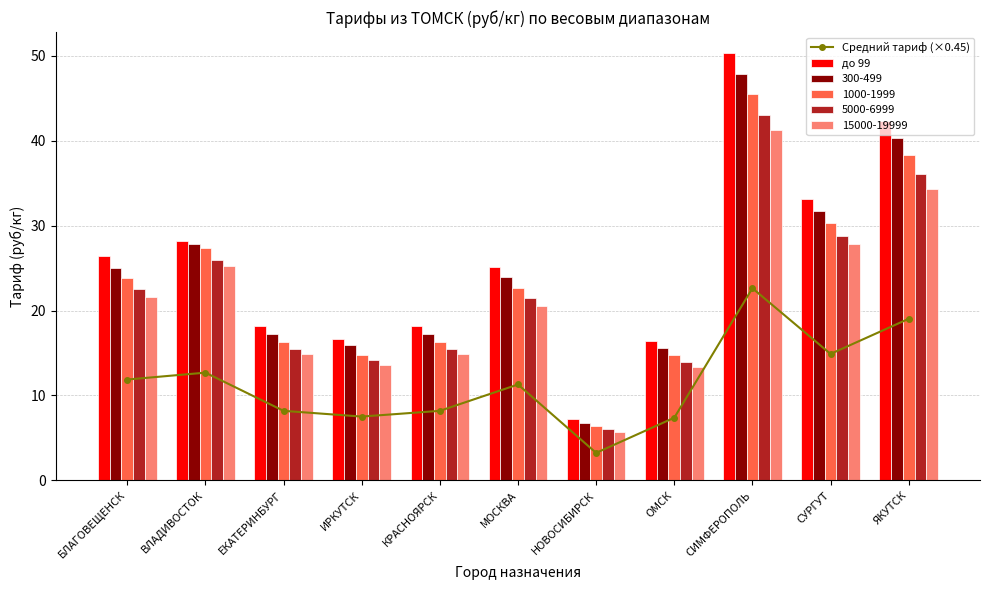

What is the value of the Средний тариф (×0.45) point at the 1st from the left?

11.9